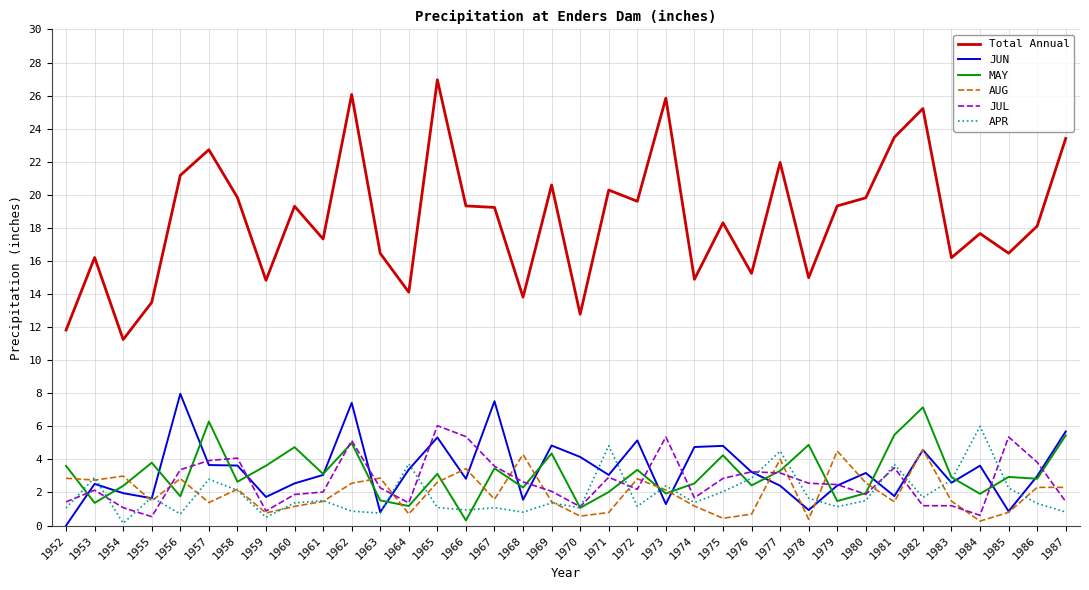

At which label does MAY reach its peak?

1982